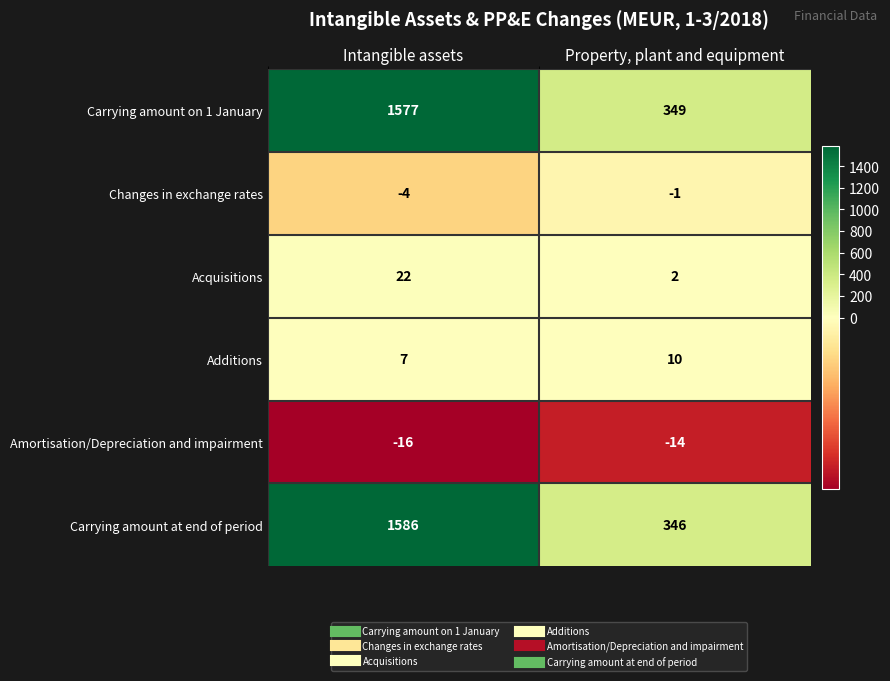

What is the lowest value of the Carrying amount on 1 January series?

349